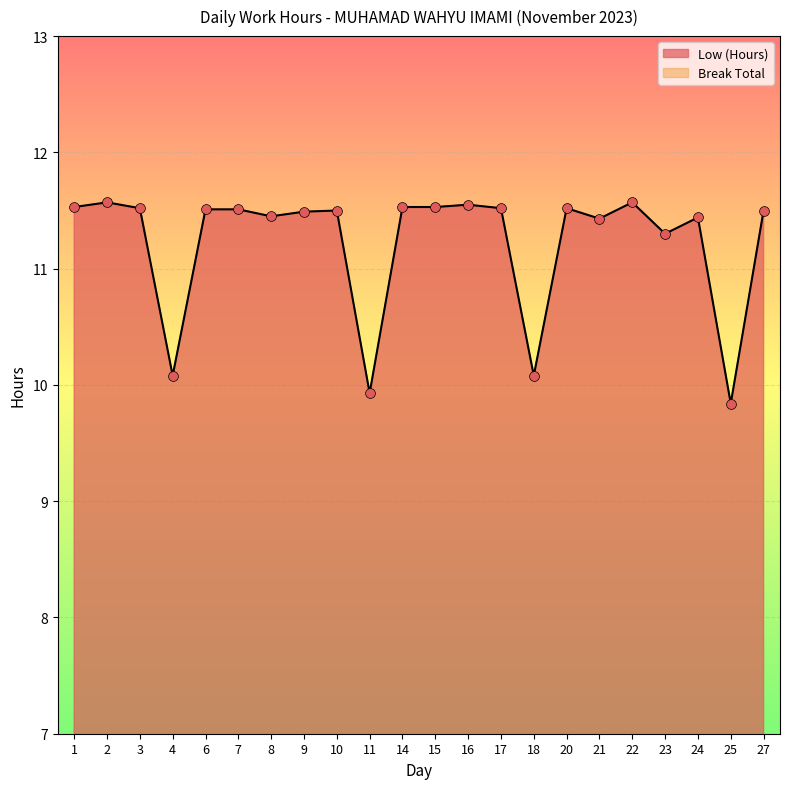

What is the ratio of the value at 9 to the value at 22?

1.0